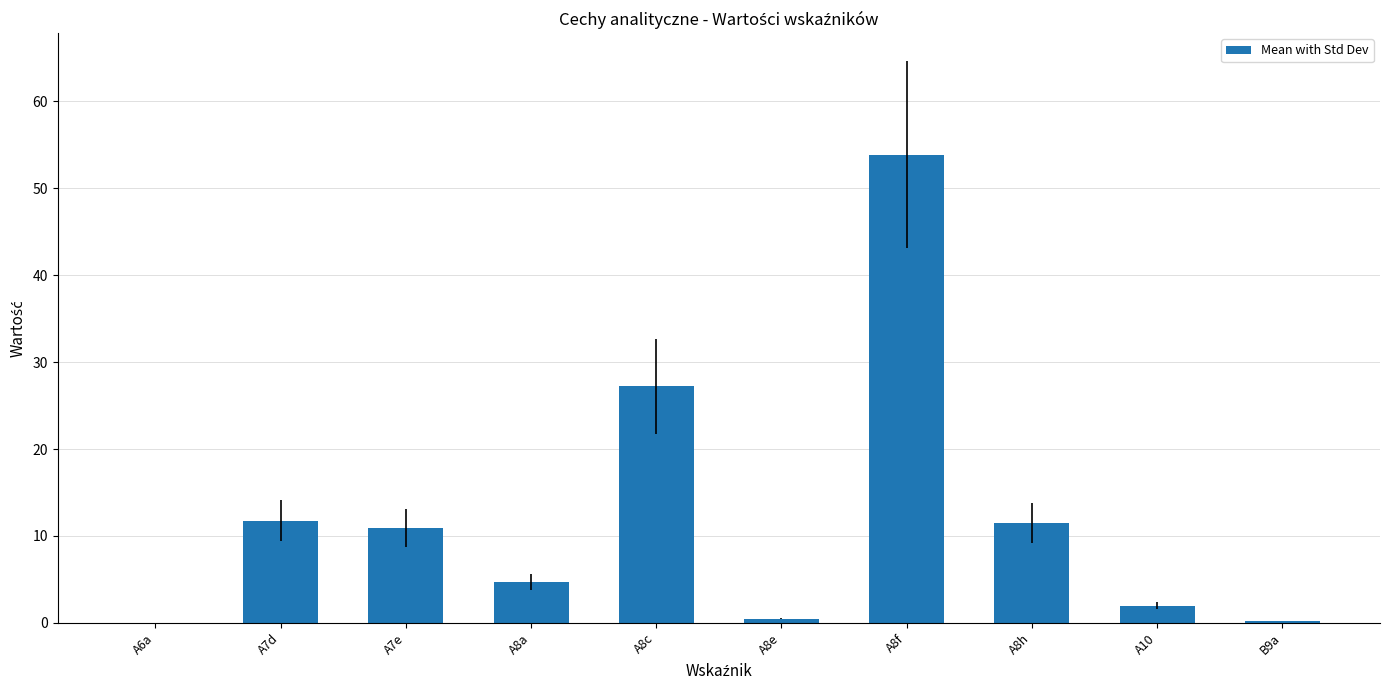

True or false: the data shows 2.0 at A10.

True